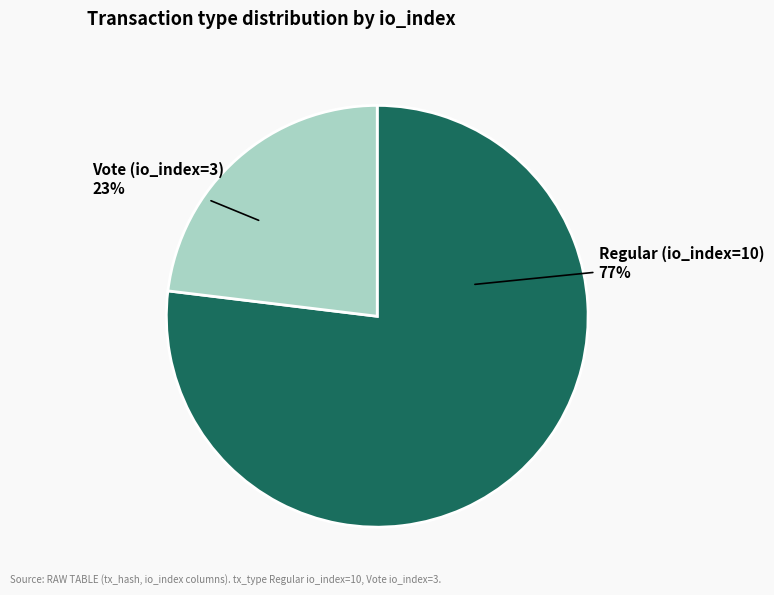

To the nearest percent, what is the average slice percentage?

50%